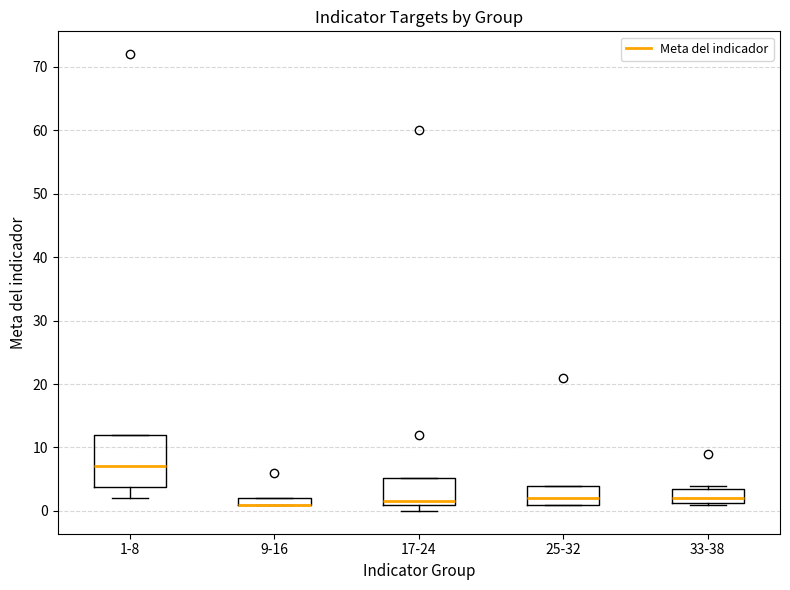

Where is the upper edge of the box for 17-24 on the y-axis? The values are not printed on the chart, so give them approximately, as read against the axis.

5